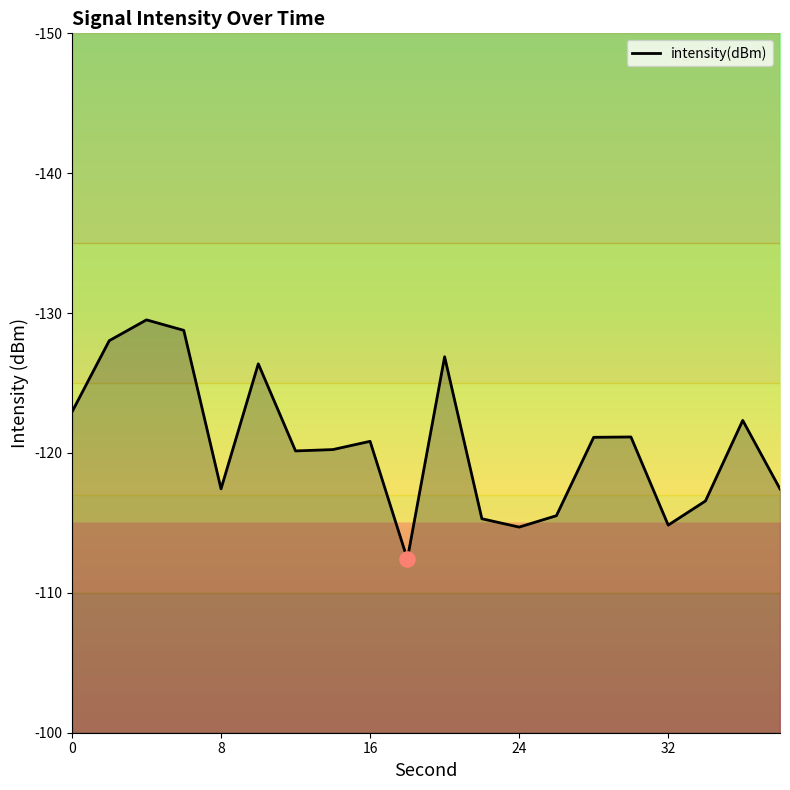

What is the maximum value shown in the chart?

-112.4